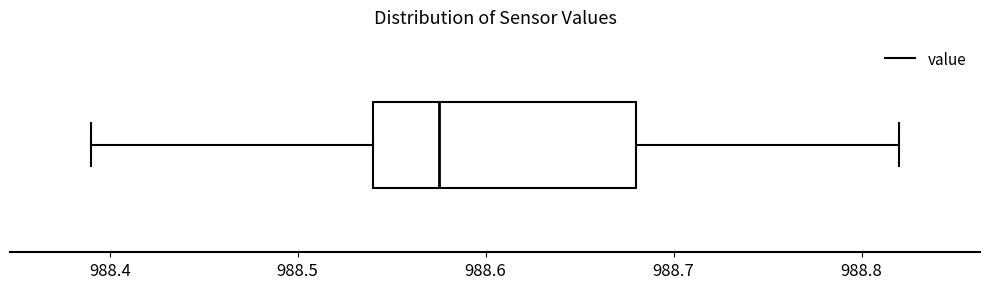

Transcribe this box plot: give where the median line is, the range the box spans, and where the two whiskers end, as read against the x-axis. The values are not printed on the chart, so give them approximately, as read against the axis.

median 988.58, box 988.54 to 988.68, whiskers 988.39 to 988.82